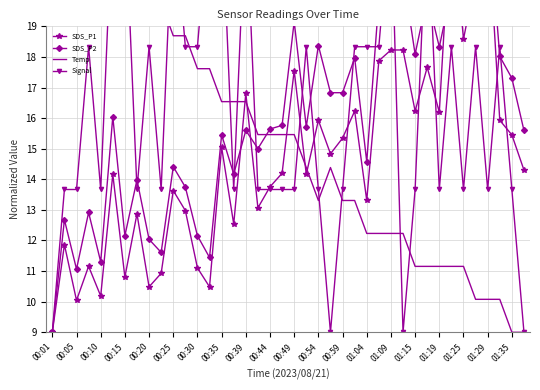

What is the total value across all series at 01:09?

74.4